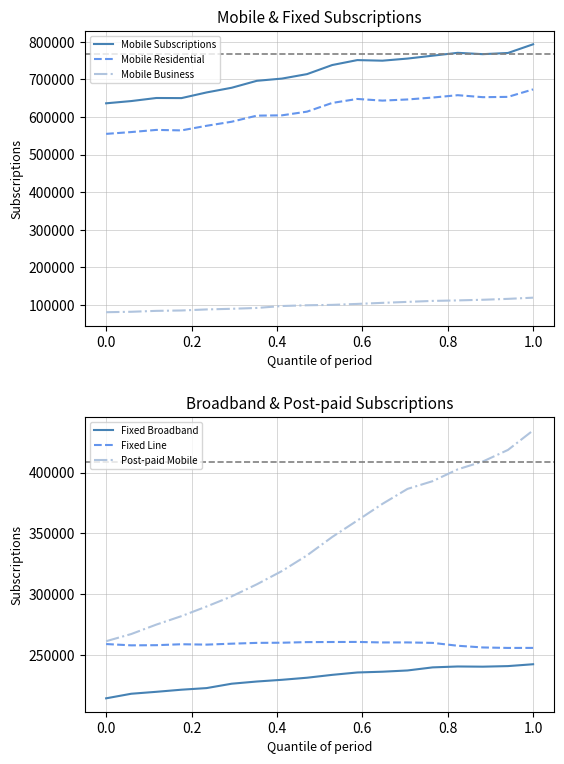

What is the lowest value of the Mobile Business series?

81175